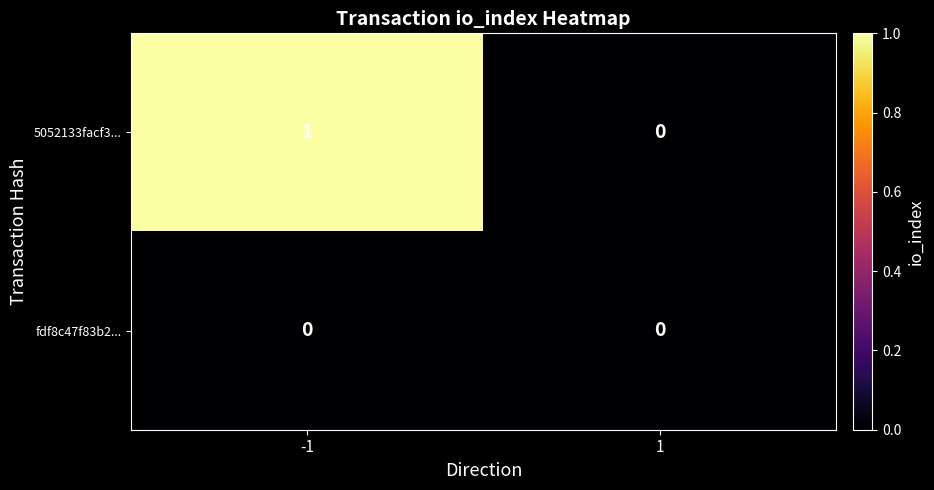

The value of fdf8c47f83b2... at -1 is 0. True or false?

True